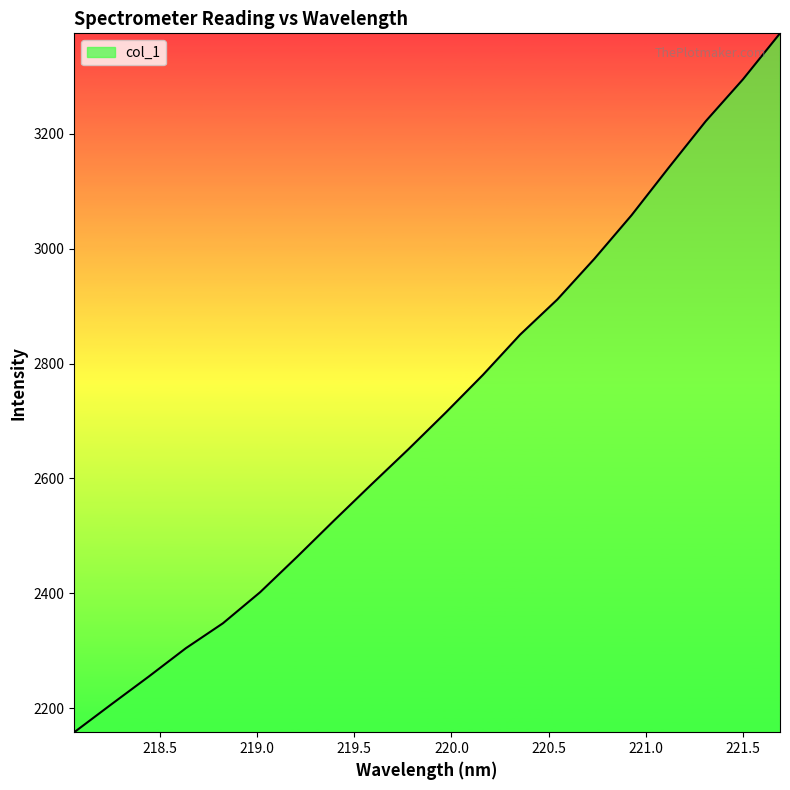

What is the minimum value shown in the chart?

2158.3